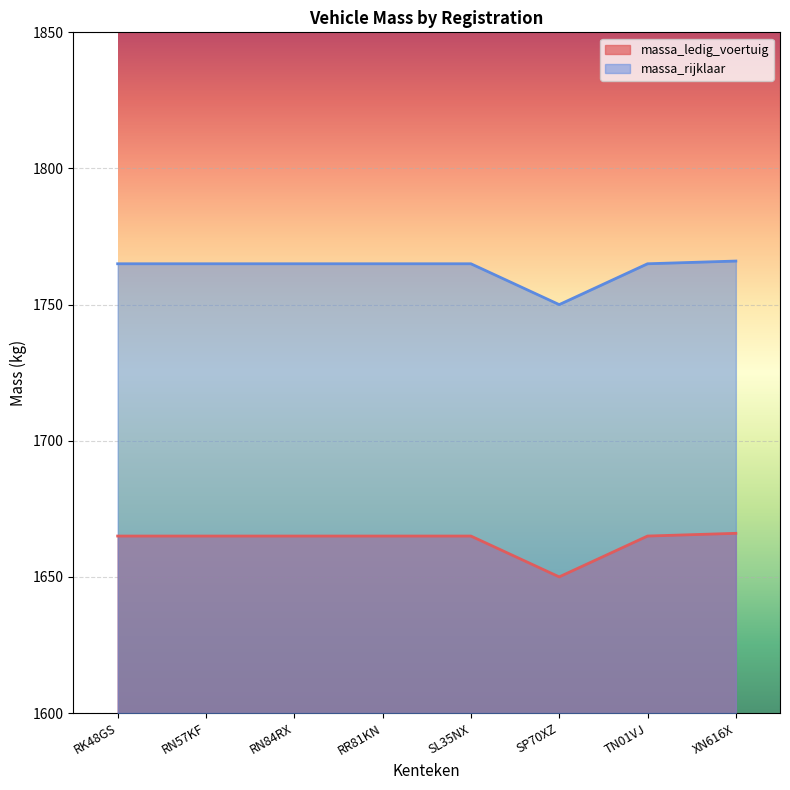

Does the chart display data point markers on the line(s)?

No